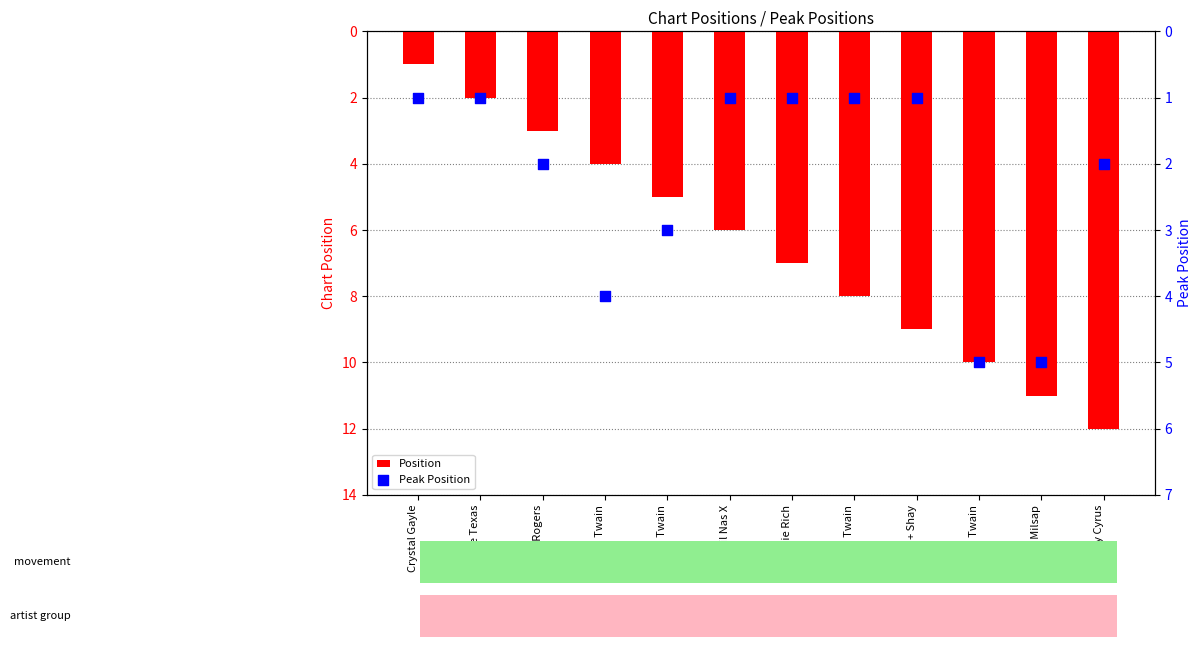

At which category is the sum across all series the highest?

Ronnie Milsap